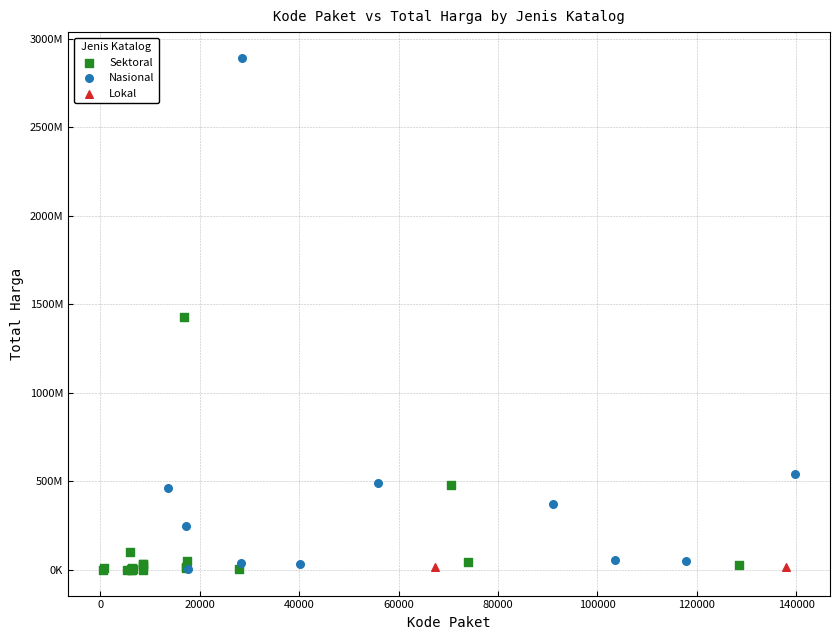

What are all the series names shown in the legend?

Sektoral, Nasional, Lokal